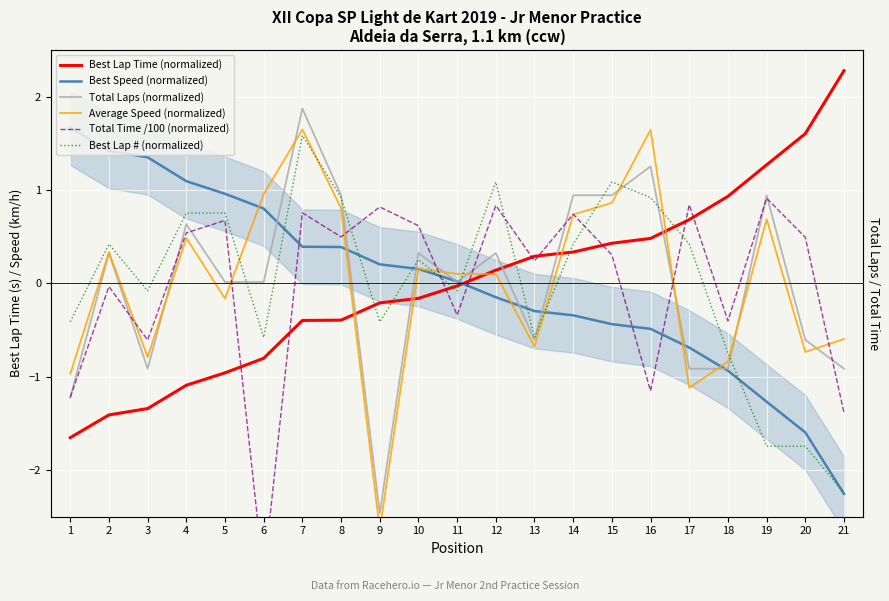

The value of Total Time /100 (normalized) at 20 is 0.8. True or false?

False